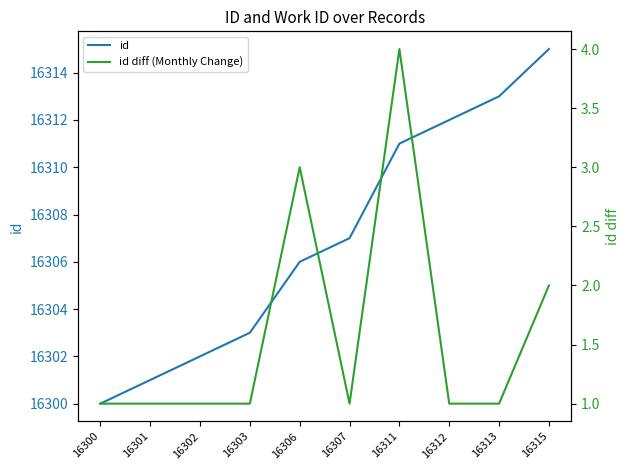

Is the value of id at 16303 greater than the value of id diff (Monthly Change) at 16307?

Yes